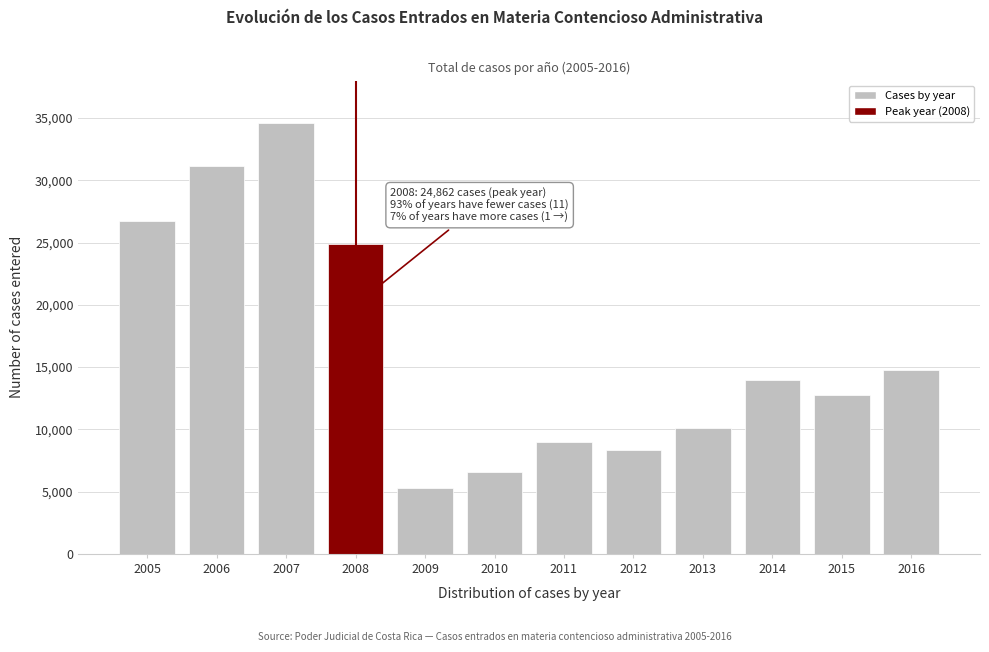

Reading right to left, list all the values displayed in this chart.

14758	12742	13953	10128	8330	9006	6599	5303	24862	34612	31182	26755